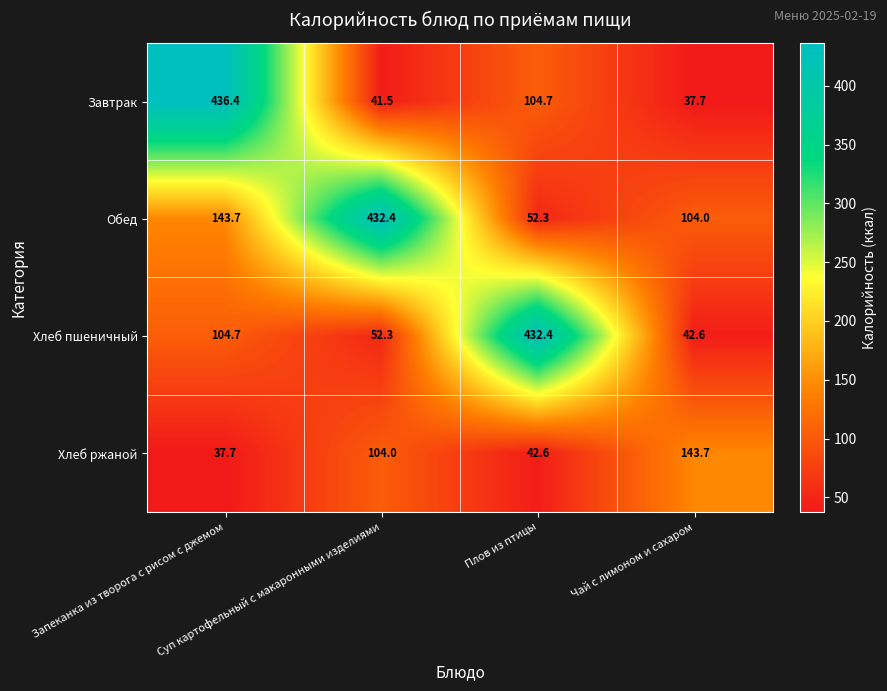

At how many categories does at least one series exceed 39?

4